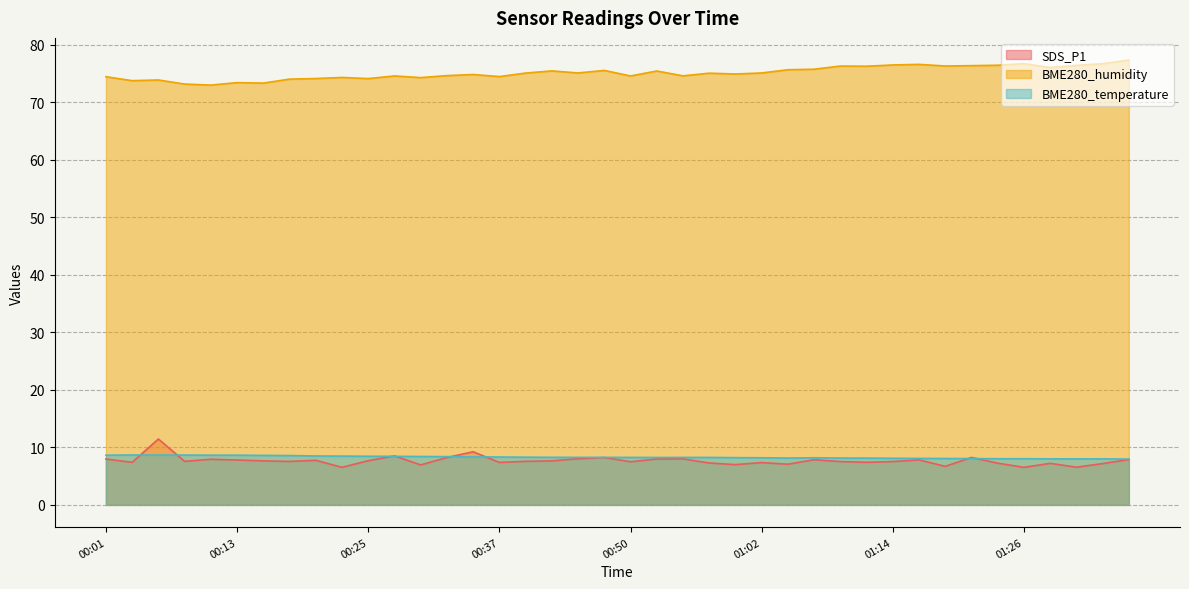

What is the difference between the highest and lowest values at 01:21?

68.3